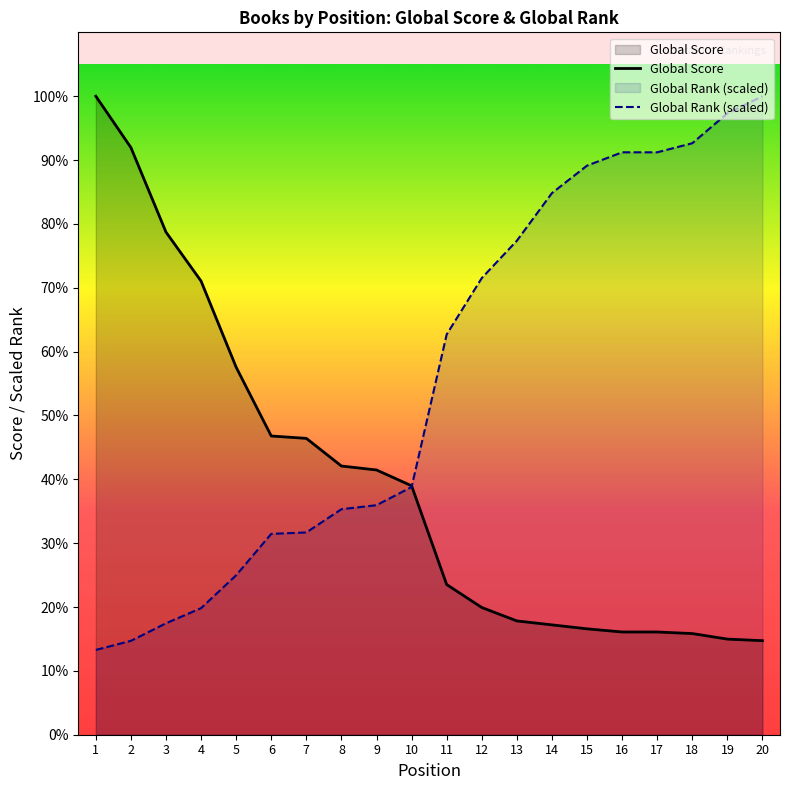

Rank the series by their average value, from highest to lowest.

Global Rank (scaled), Global Score